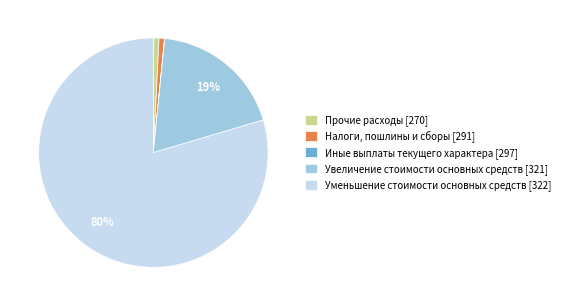

Which category has the biggest portion of the pie?

Уменьшение стоимости основных средств [322]